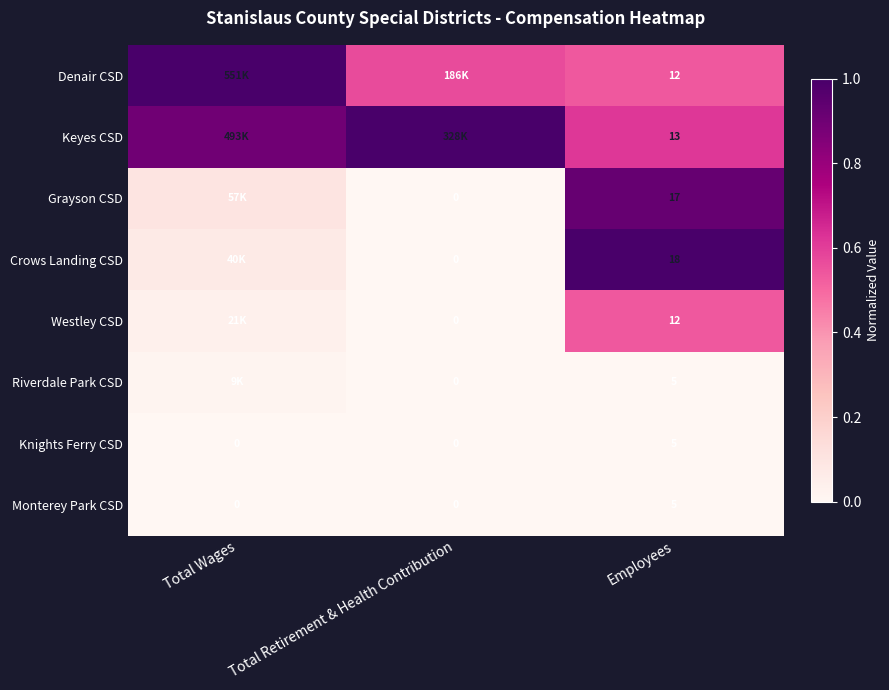

Is it true that Riverdale Park CSD equals 0.0 at Total Retirement & Health Contribution?

False